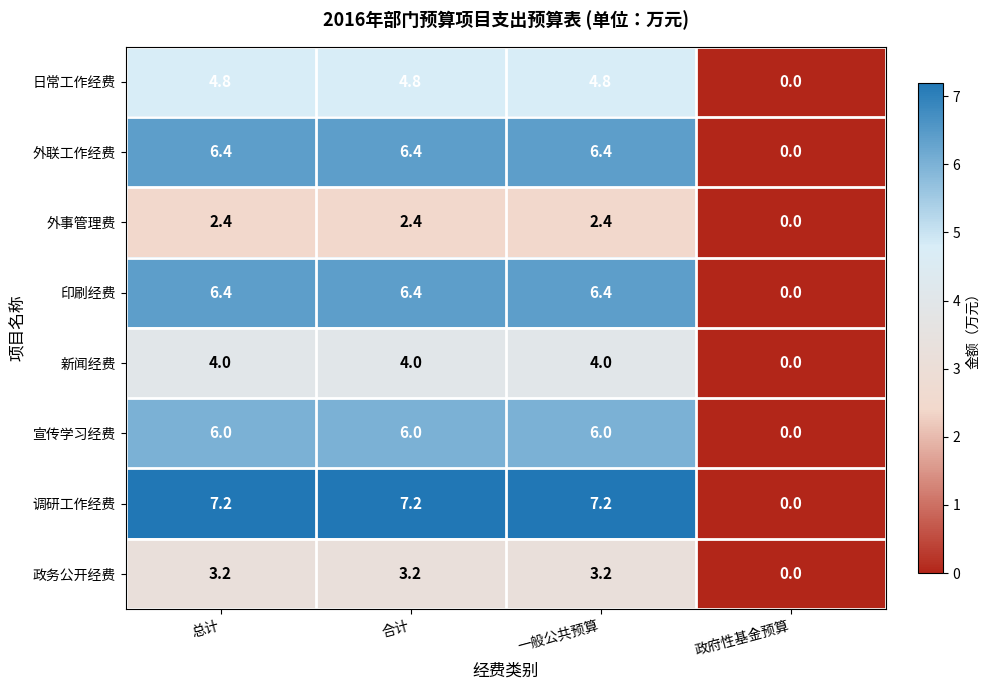

Which label corresponds to the smallest value in the chart?

政府性基金预算